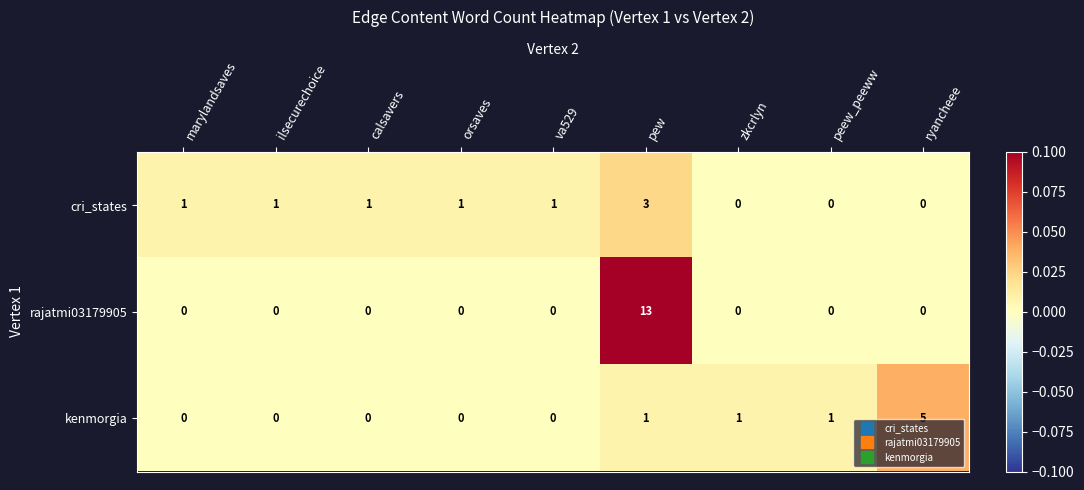

Reading left to right, transcribe all the data shown in this chart.

cri_states: 1	1	1	1	1	3	0	0	0
rajatmi03179905: 0	0	0	0	0	13	0	0	0
kenmorgia: 0	0	0	0	0	1	1	1	5